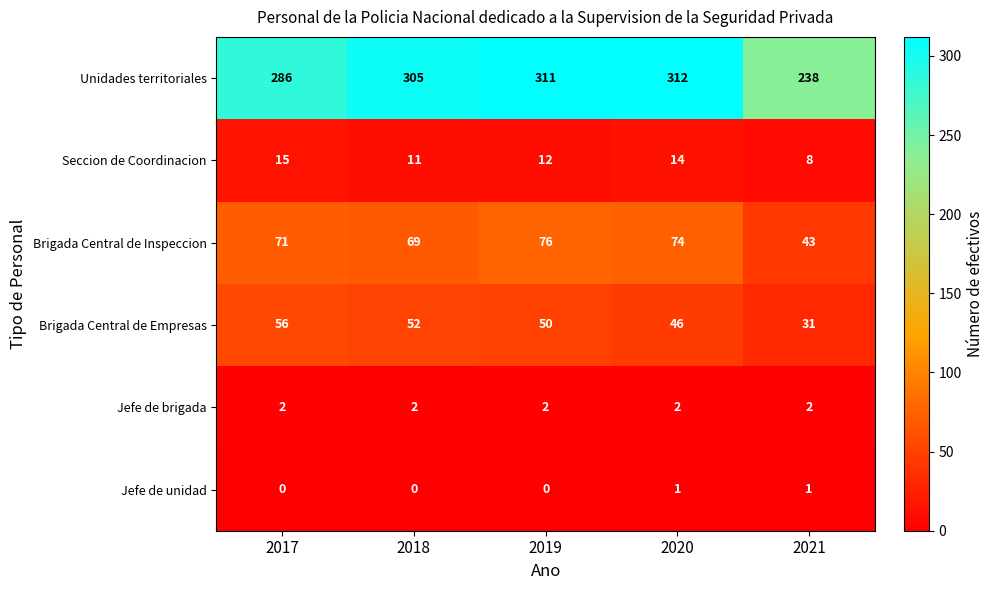

Which series has the largest range (max minus min)?

Unidades territoriales